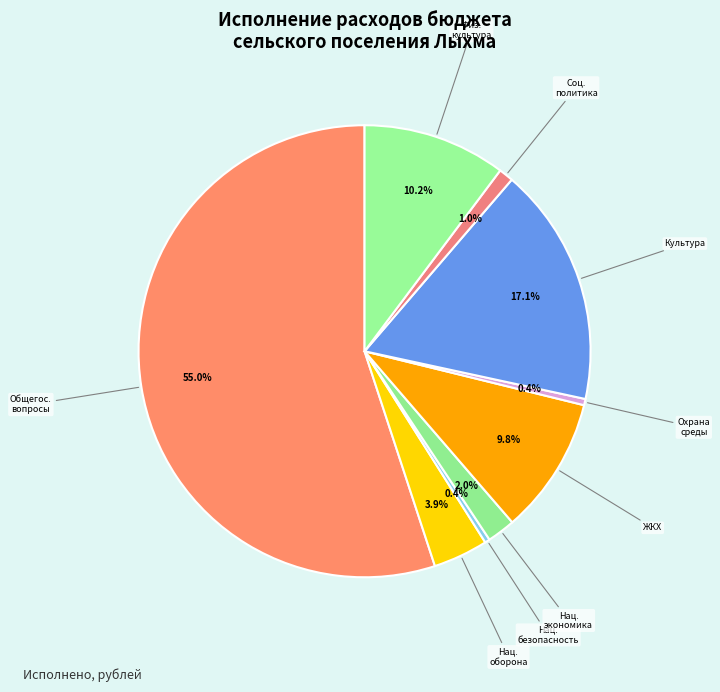

Count the number of slices in the pie.

9